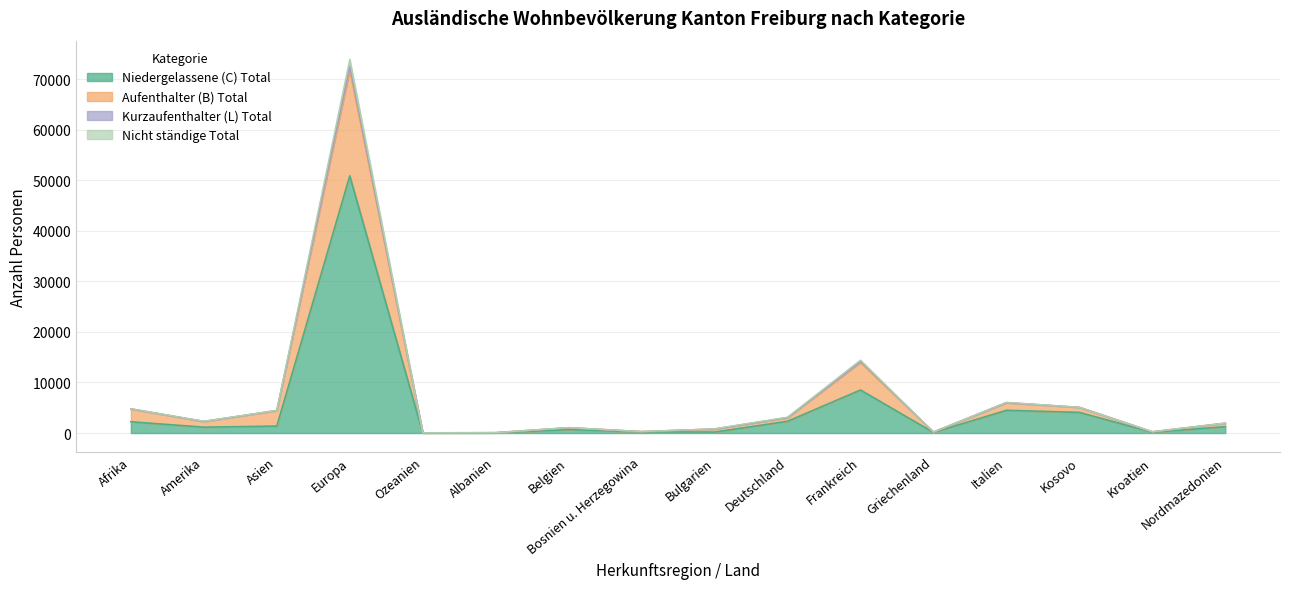

At which category is the sum across all series the highest?

Europa